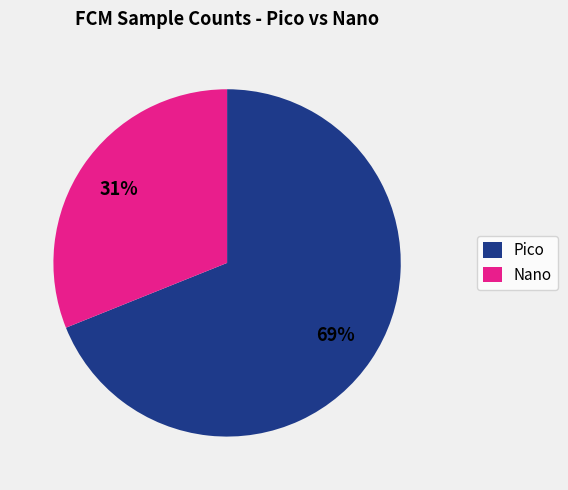

To the nearest percent, what is the difference between the largest and smallest slice percentages?

38%